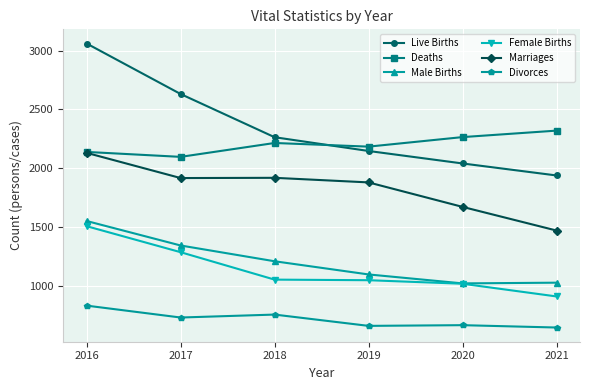

What are all the series names shown in the legend?

Live Births, Deaths, Male Births, Female Births, Marriages, Divorces